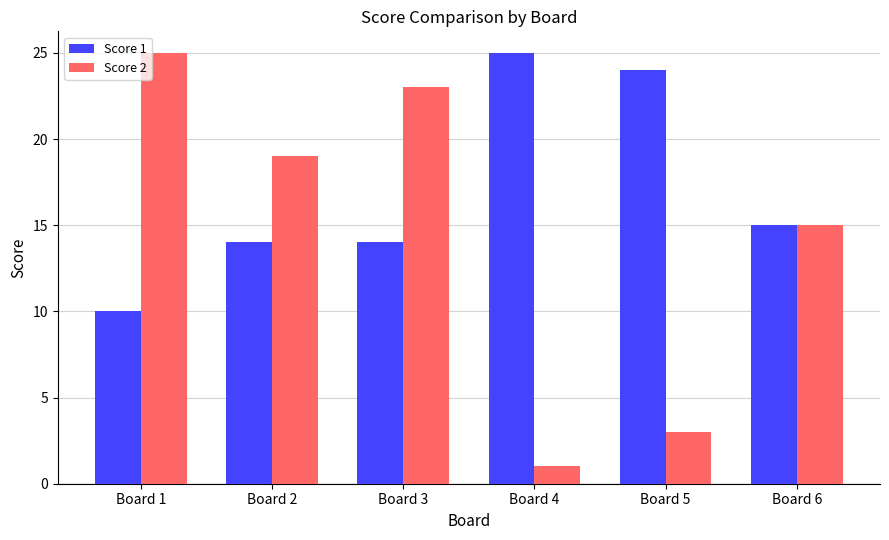

At which category does the chart reach its minimum across all series?

Board 4